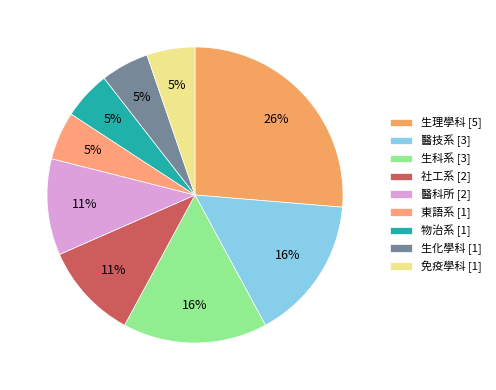

How many slices are in this pie chart?

9